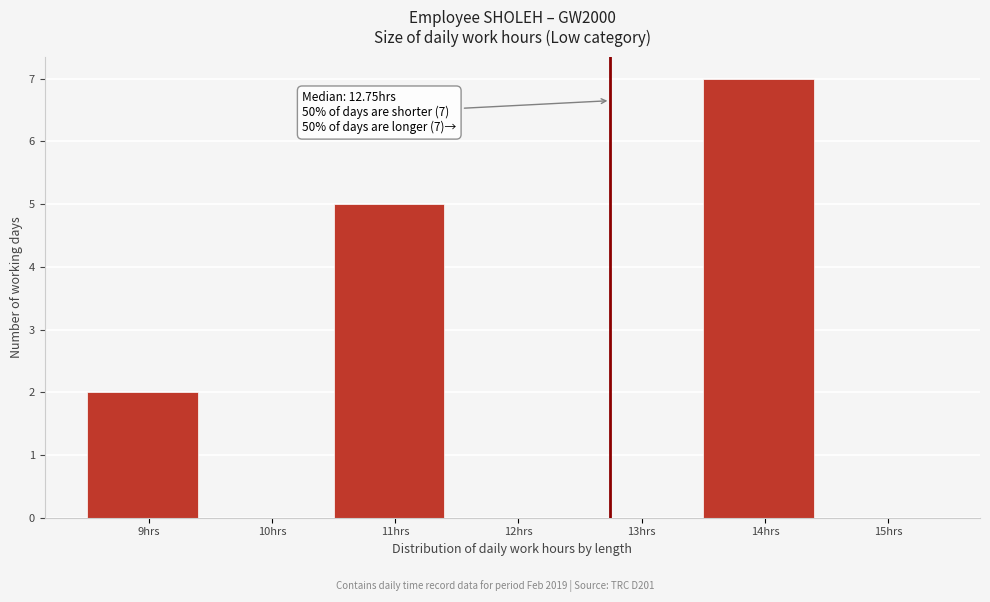

Which range on the x-axis has the tallest bar?

13.5 to 14.5